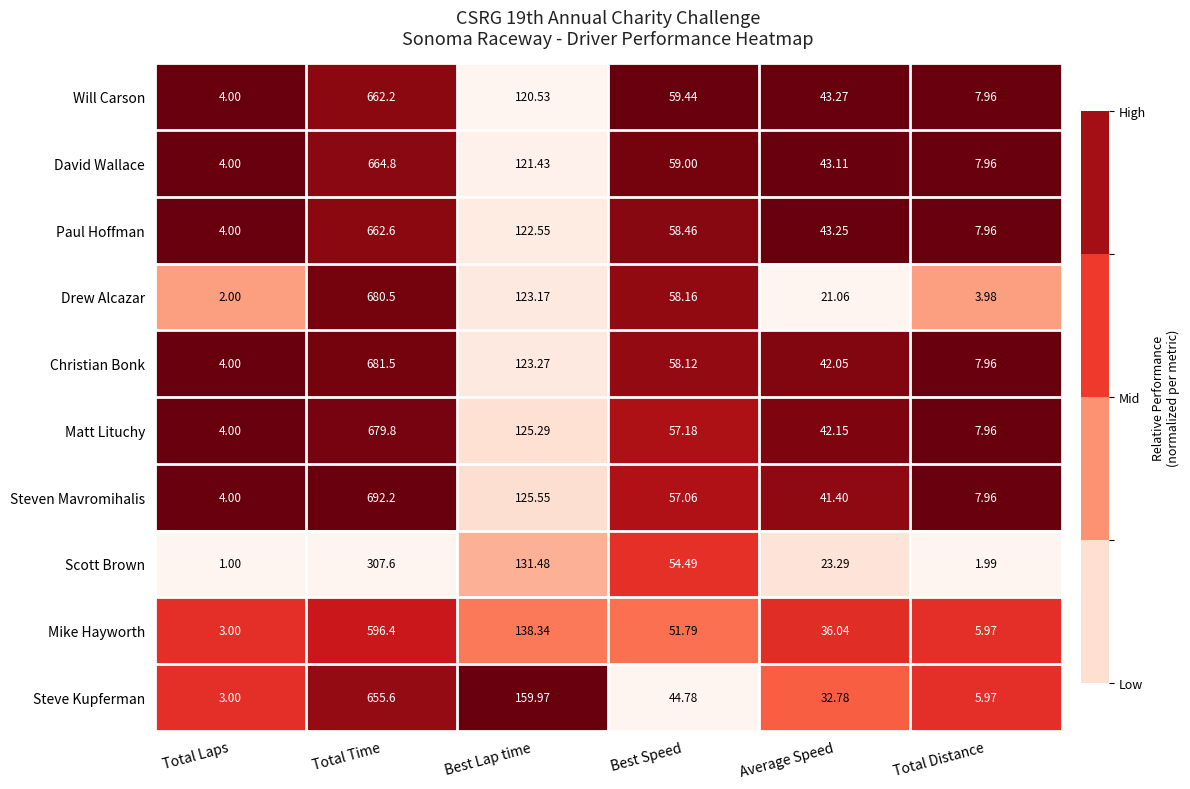

Which series has the largest total across all categories?

Steven Mavromihalis